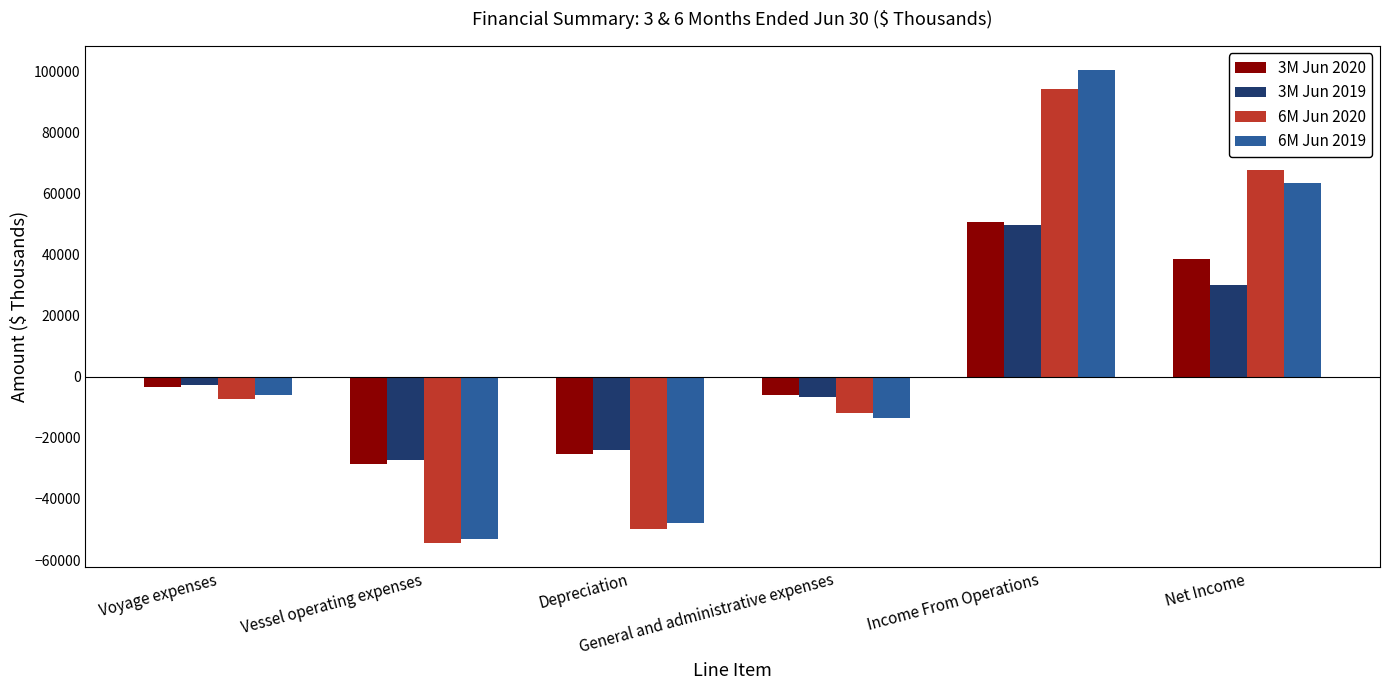

What is the difference between the second highest and minimum values in the 3M Jun 2020 series?

67064